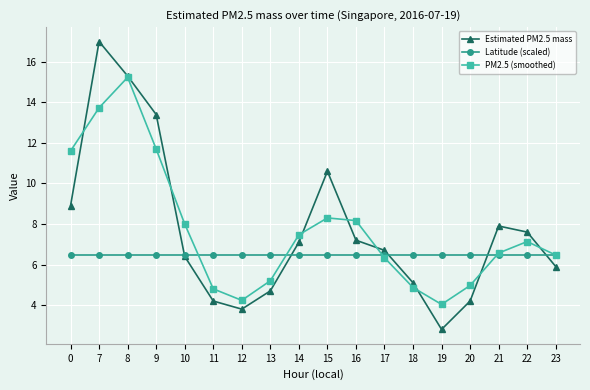

What is the difference between the maximum and minimum values in the PM2.5 (smoothed) series?

11.2